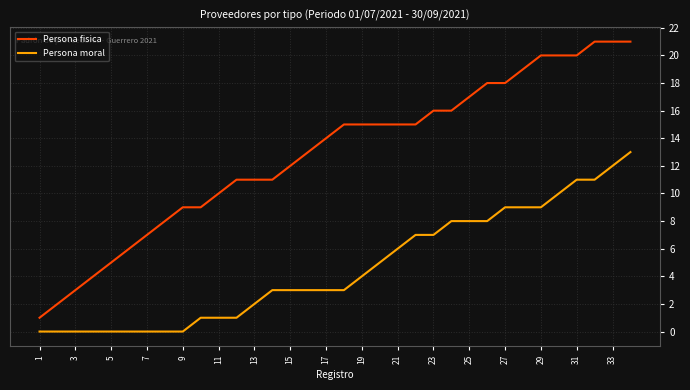

True or false: Persona moral and Persona fisica intersect in this chart.

False